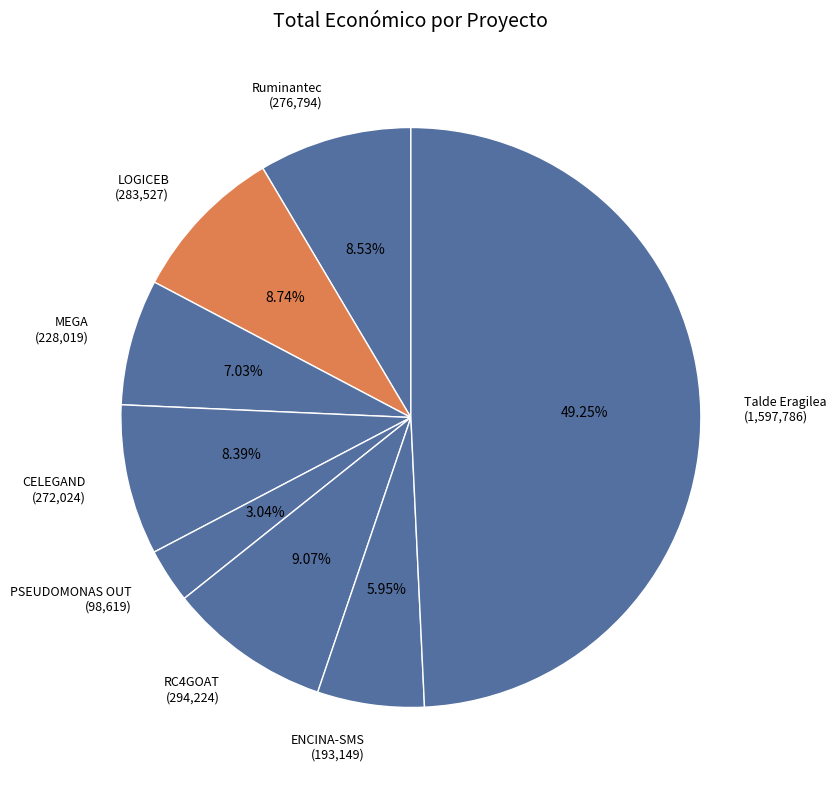

Count the number of slices in the pie.

8